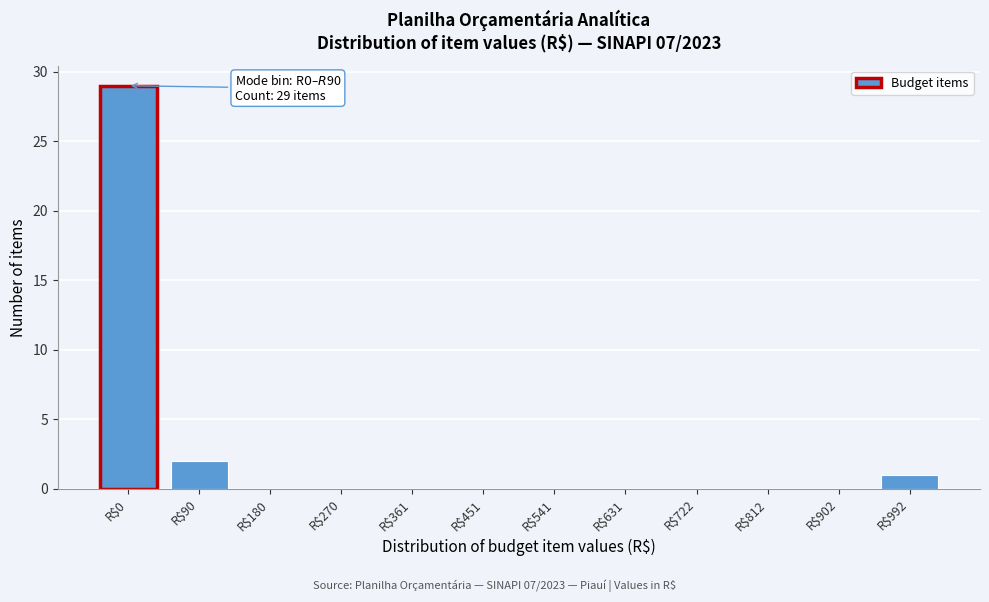

True or false: the data shows -19 at R$812.

False